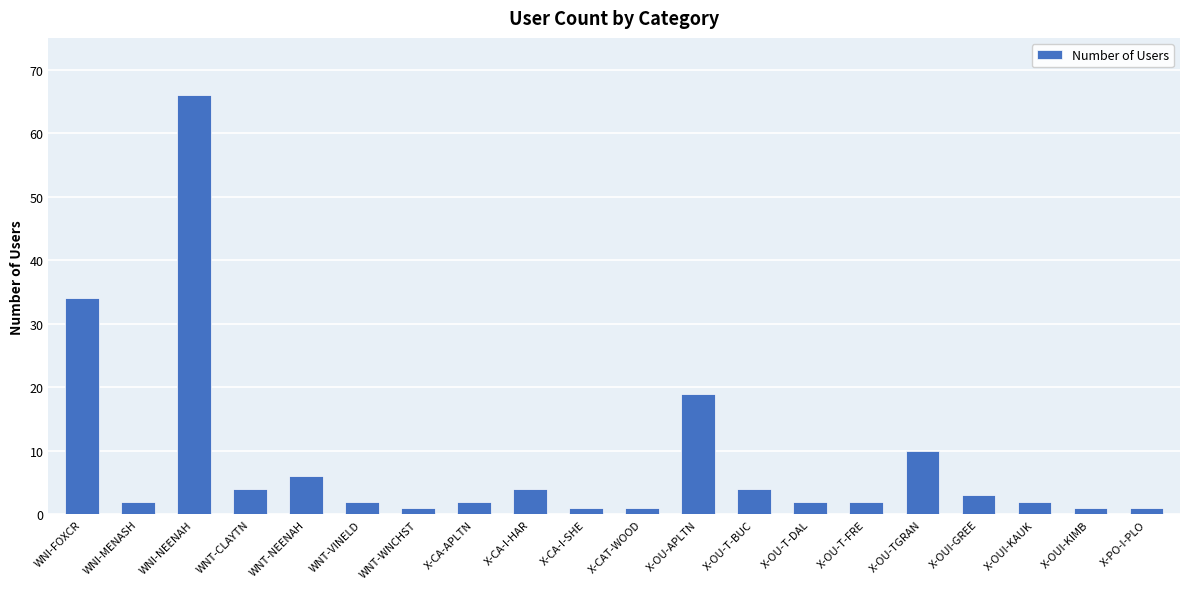

Reading right to left, transcribe all the data shown in this chart.

1	1	2	3	10	2	2	4	19	1	1	4	2	1	2	6	4	66	2	34